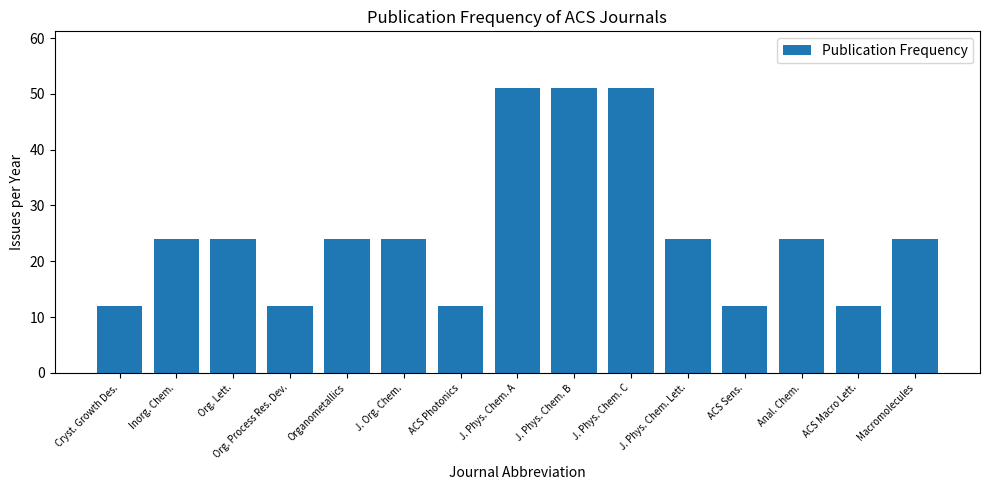

What is the minimum value shown in the chart?

12